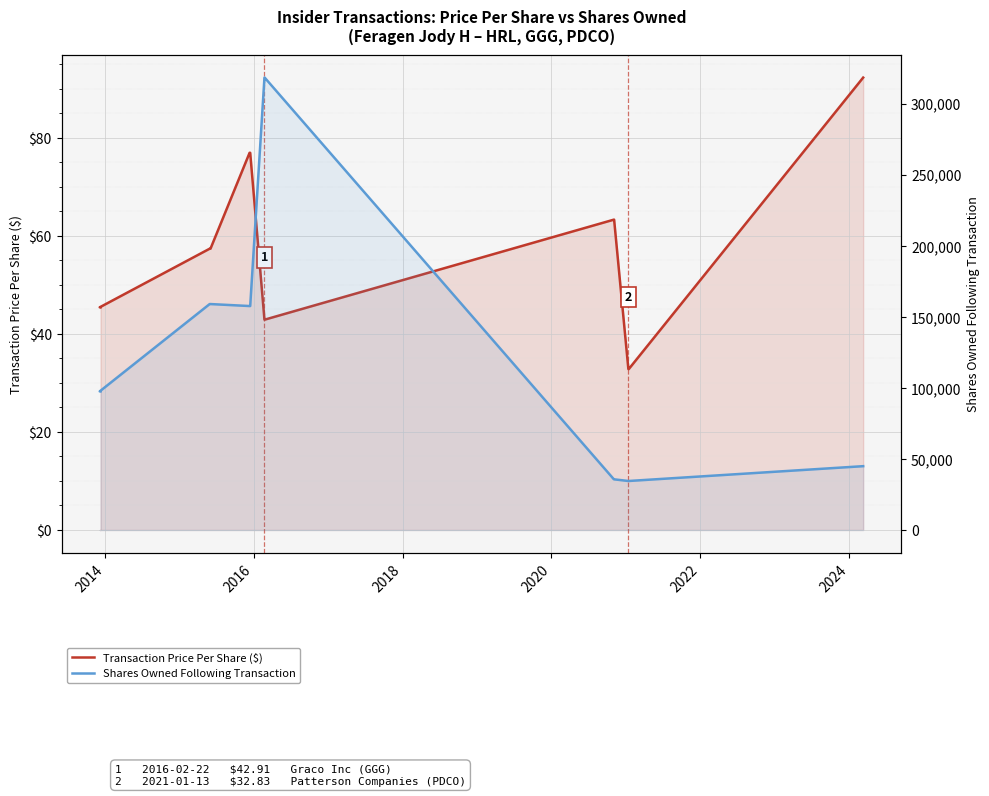

How many series are shown in this chart?

2